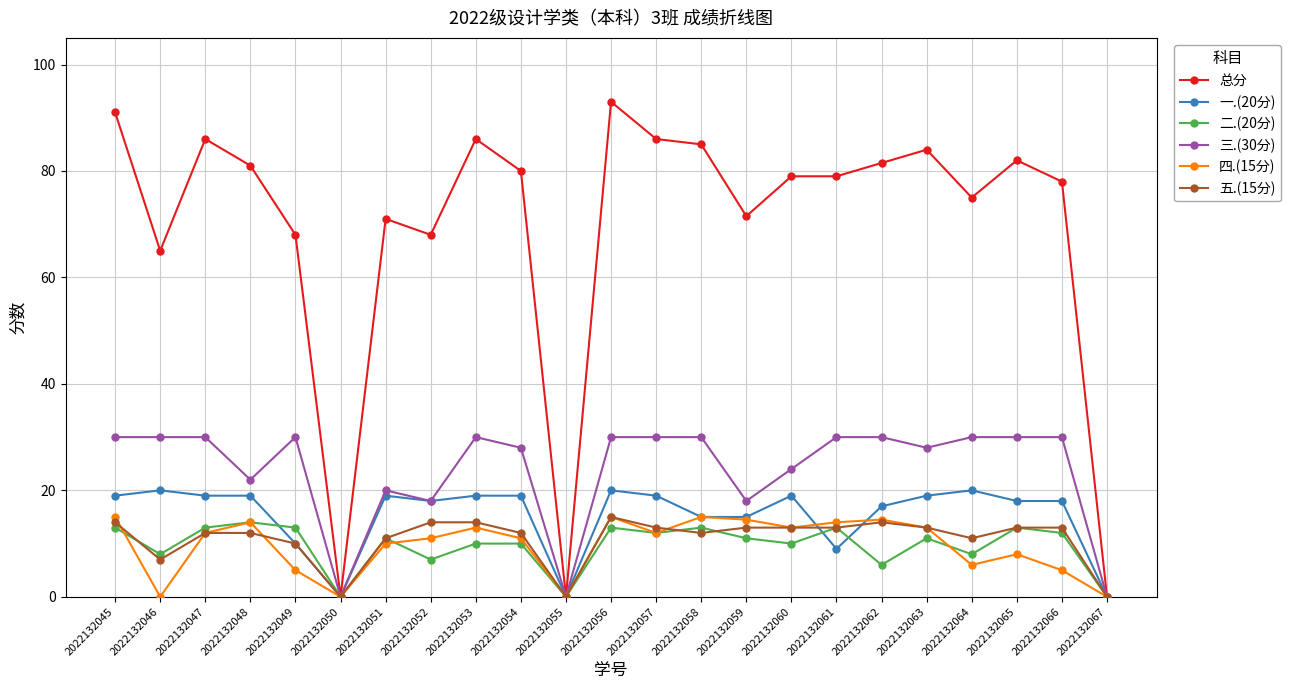

True or false: 三.(30分) has more than 2 points higher than both neighbors.

True